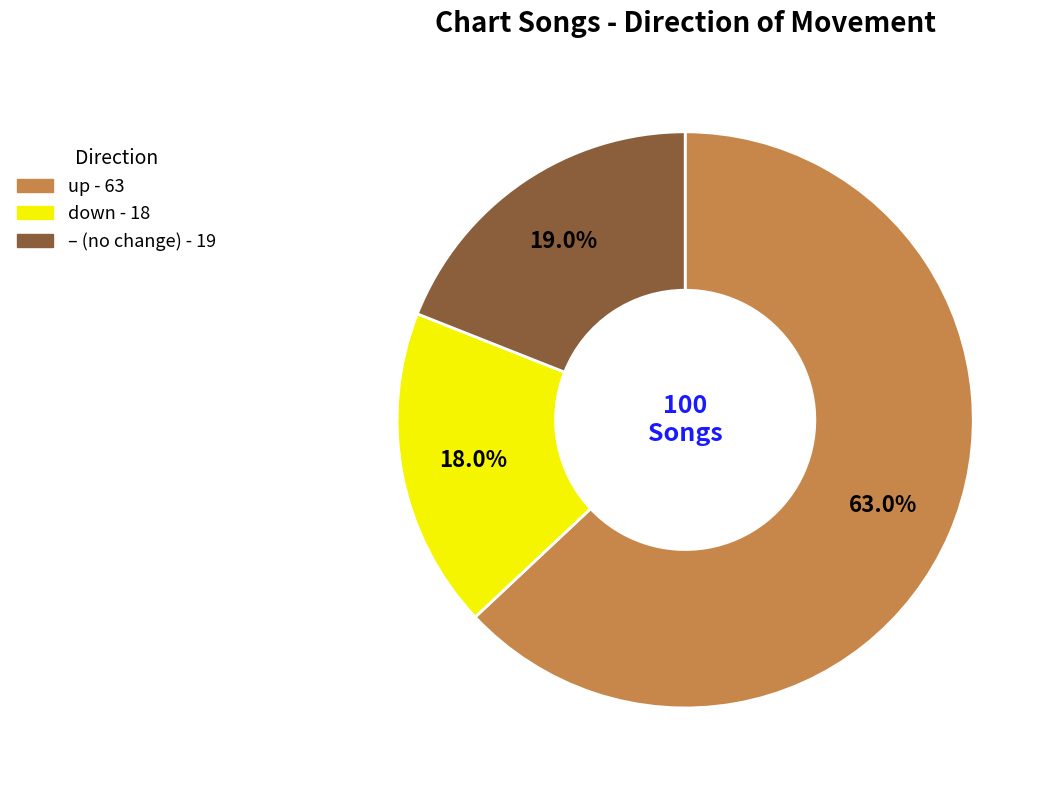

Does any single category account for the majority?

Yes